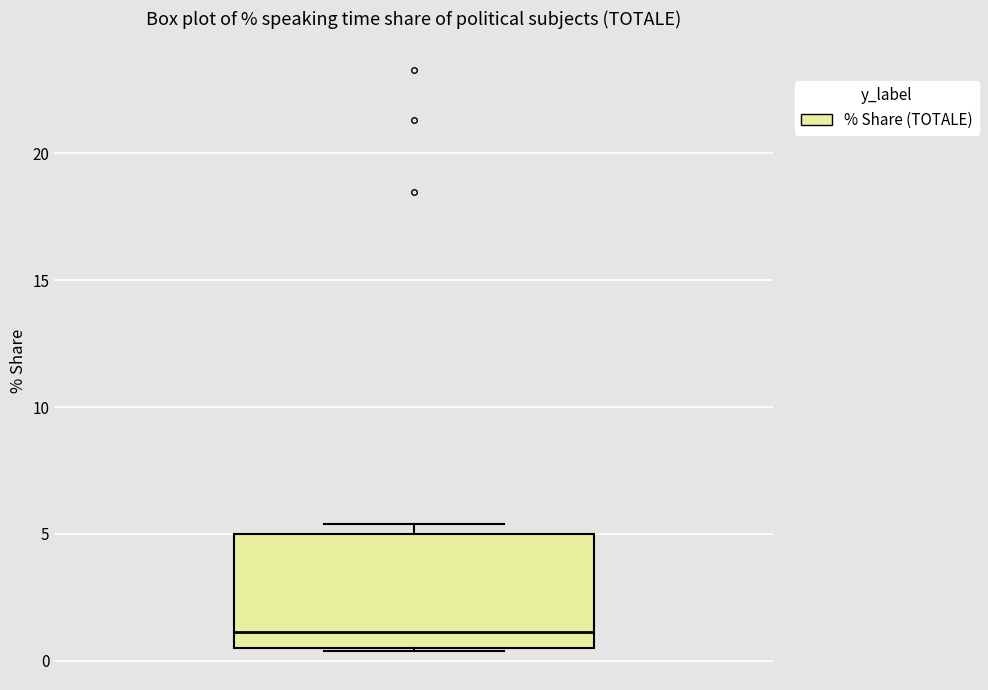

Transcribe this box plot: give where the median line is, the range the box spans, and where the two whiskers end, as read against the y-axis. The values are not printed on the chart, so give them approximately, as read against the axis.

median 1.0, box 0.5 to 5.0, whiskers 0.5 to 5.5